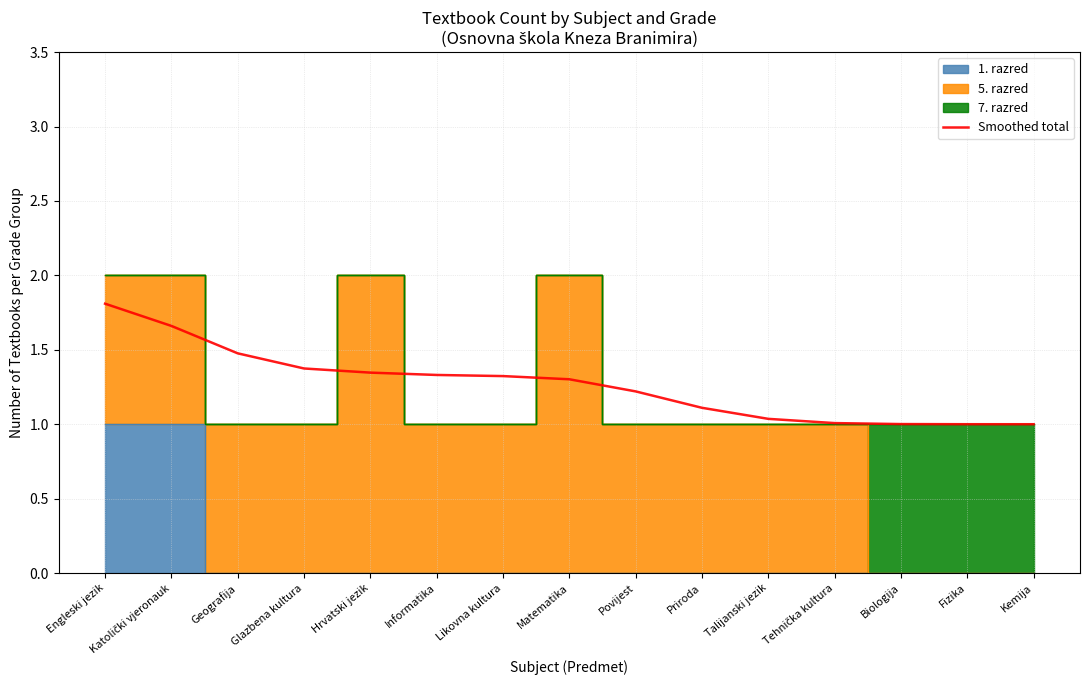

True or false: Smoothed total has a value of 2.4 at Engleski jezik.

False